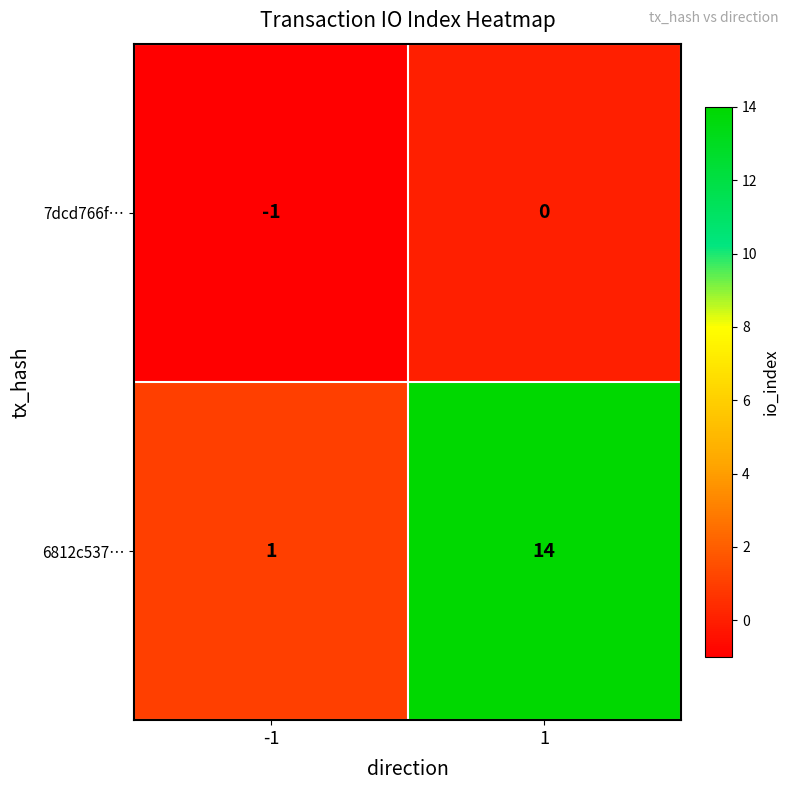

True or false: 7dcd766f… has a value of 0 at 1.

True